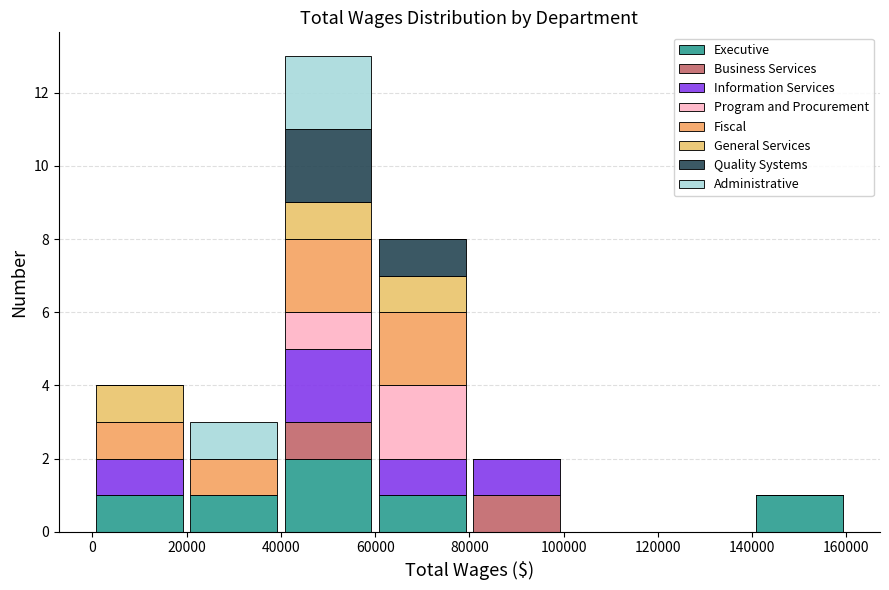

What is the total height of the stacked bar covering 20000 to 40000 on the x-axis? The values are not printed on the chart, so give them approximately, as read against the axis.

3